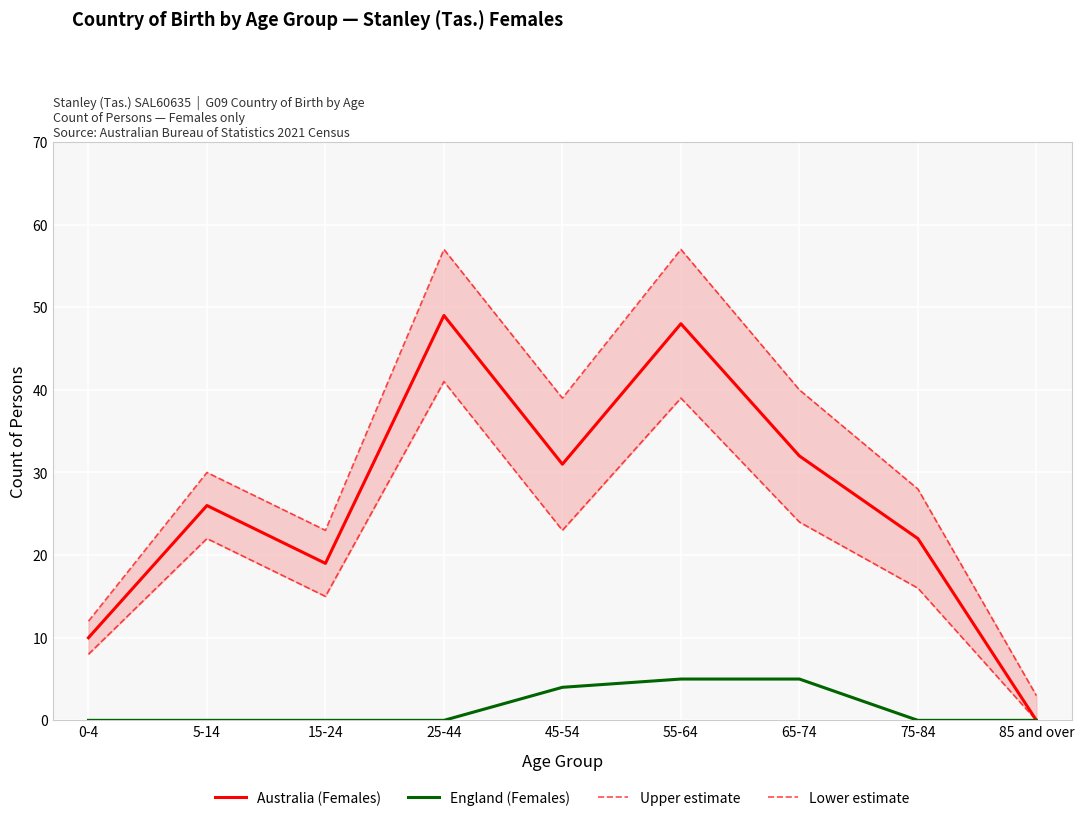

Reading right to left, what are all the values shown in this chart?

Australia (Females): 0	22	32	48	31	49	19	26	10
England (Females): 0	0	5	5	4	0	0	0	0
Upper estimate: 3	28	40	57	39	57	23	30	12
Lower estimate: 0	16	24	39	23	41	15	22	8